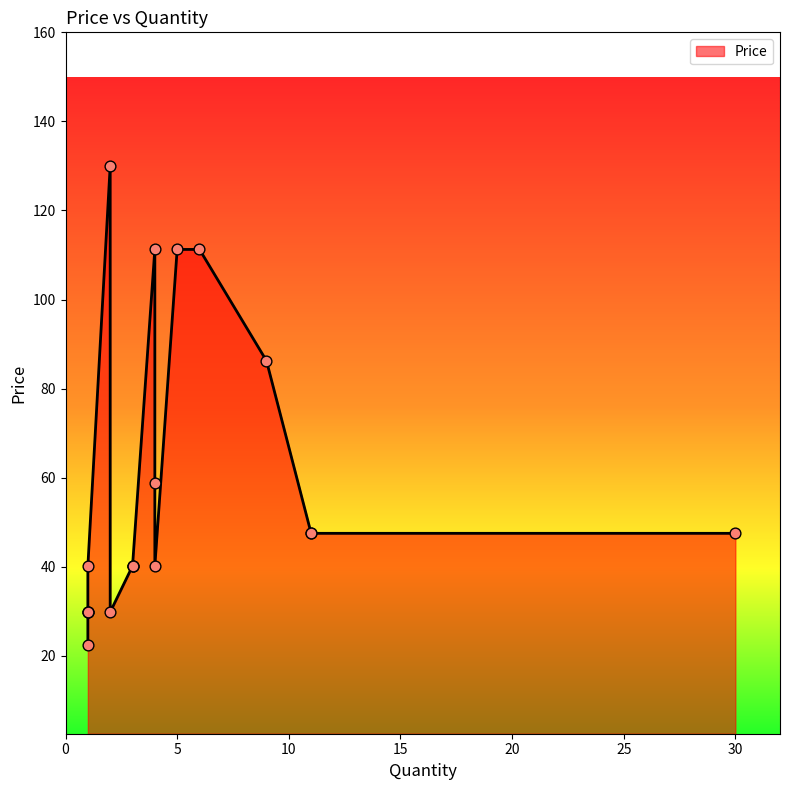

What is the change in value from 9 to 5?

+25.0